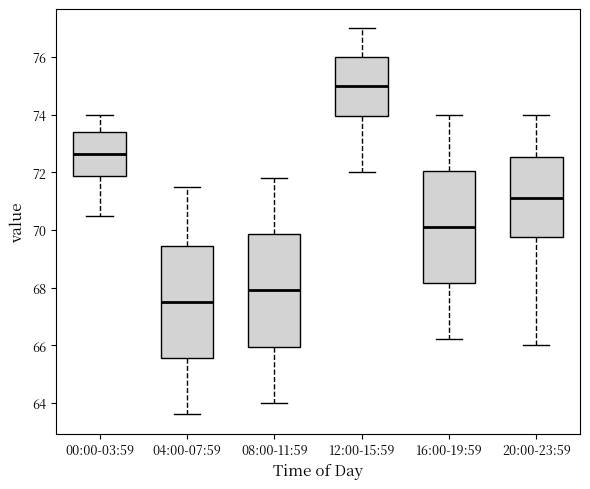

Which box's median line is the lowest?

04:00-07:59